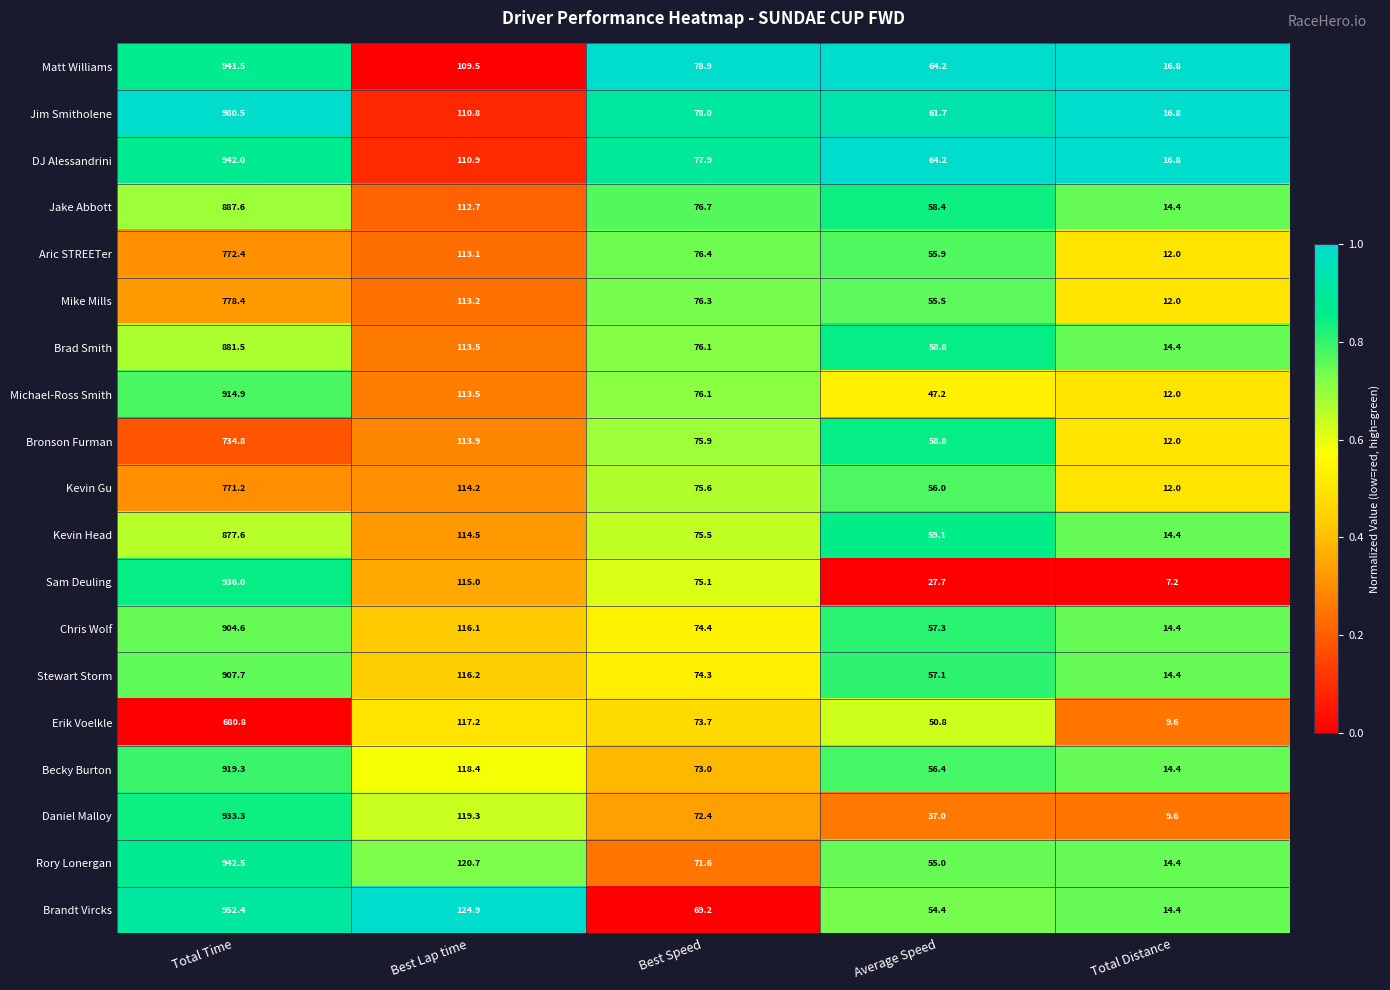

True or false: Kevin Head has a value of 59.1 at Average Speed.

True